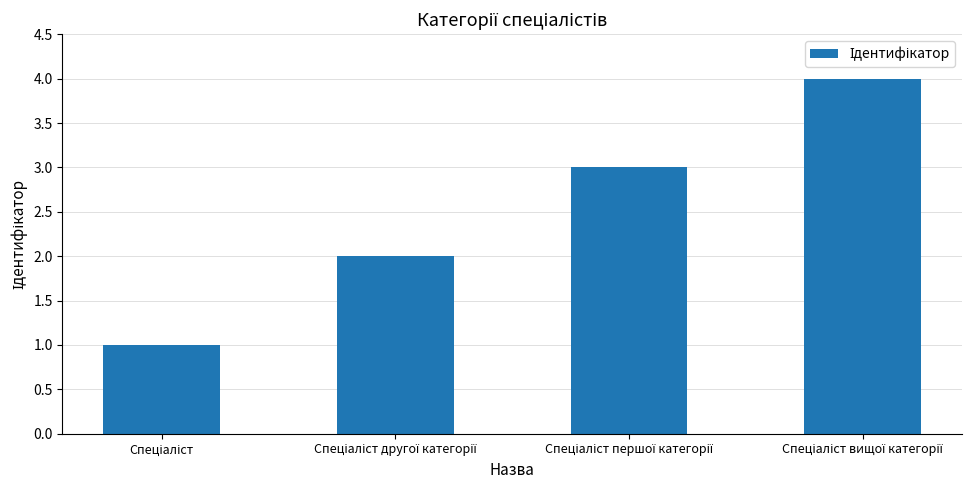

What is the greatest value displayed?

4